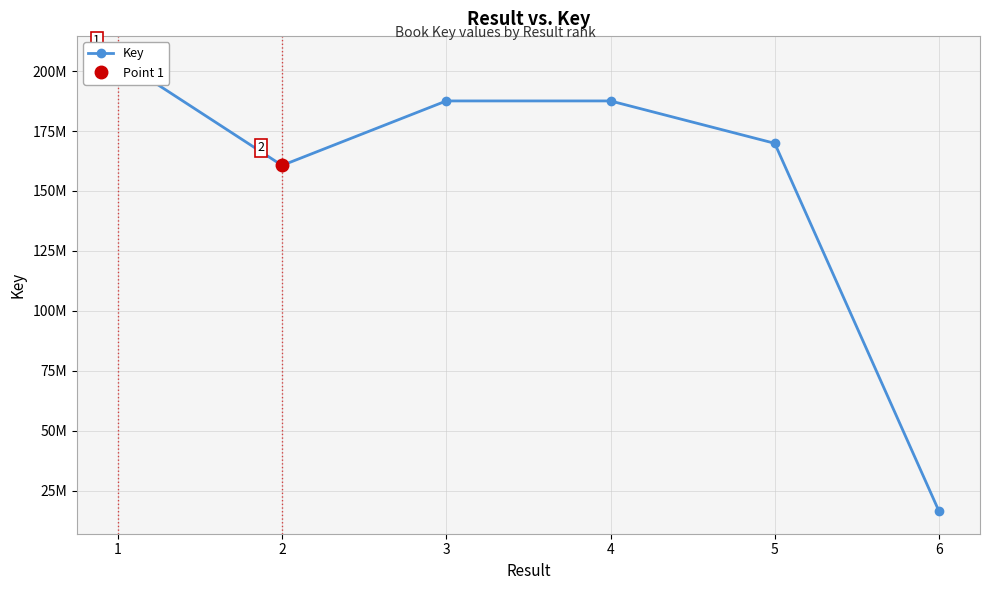

List the labels in order of value, largest first.

1, 4, 3, 5, 2, 6